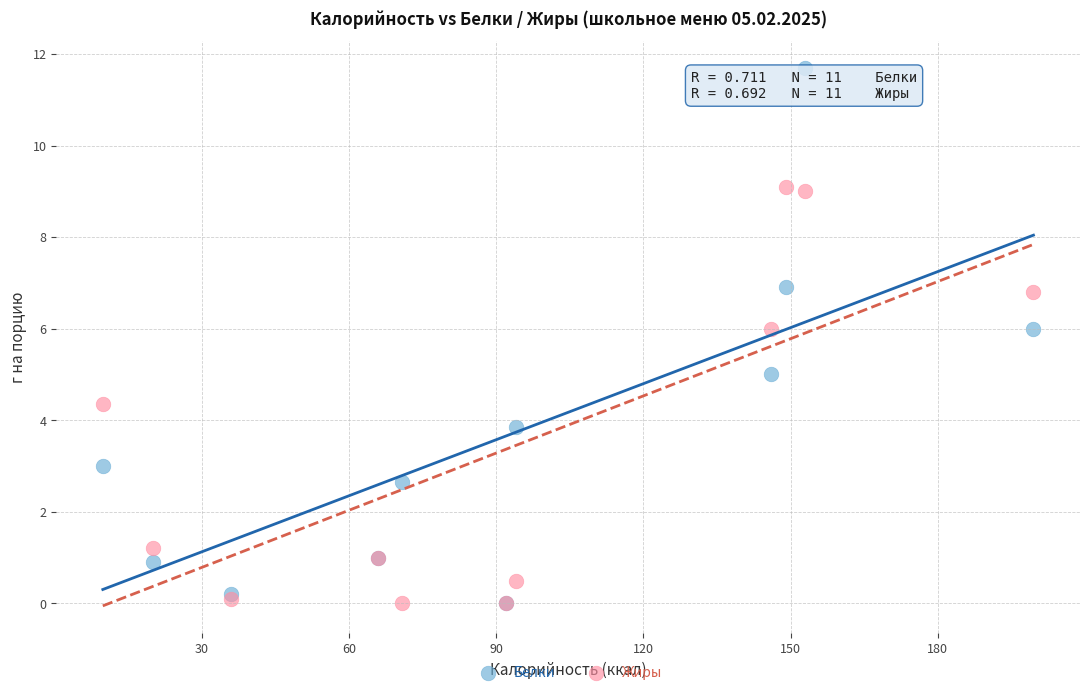

Which series has the widest spread of Y values?

Белки